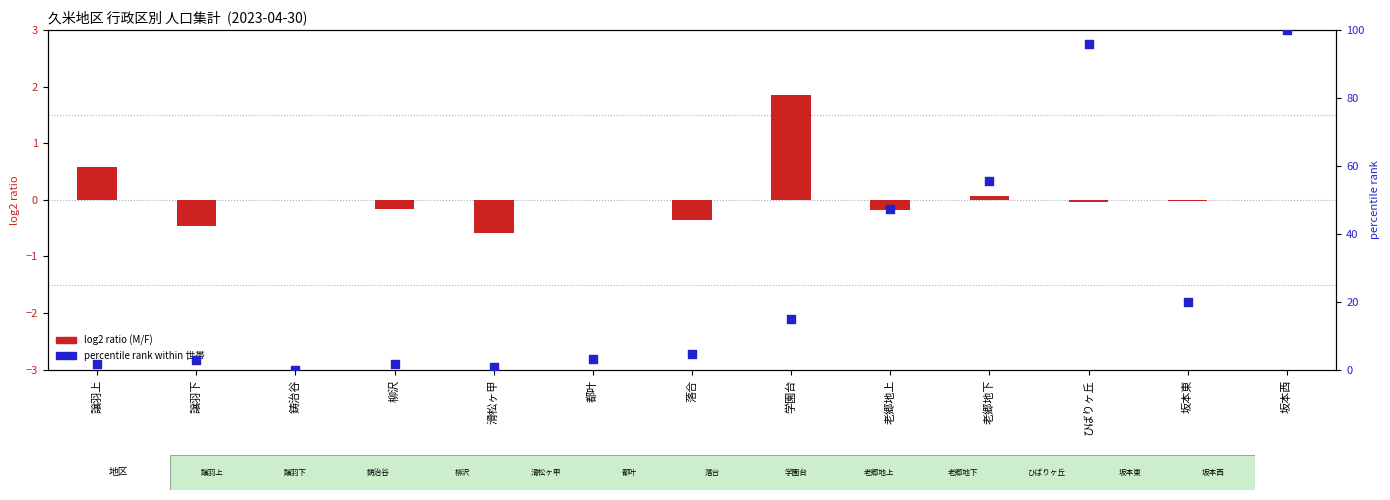

Which series reaches the maximum Y coordinate?

percentile rank (世帯)